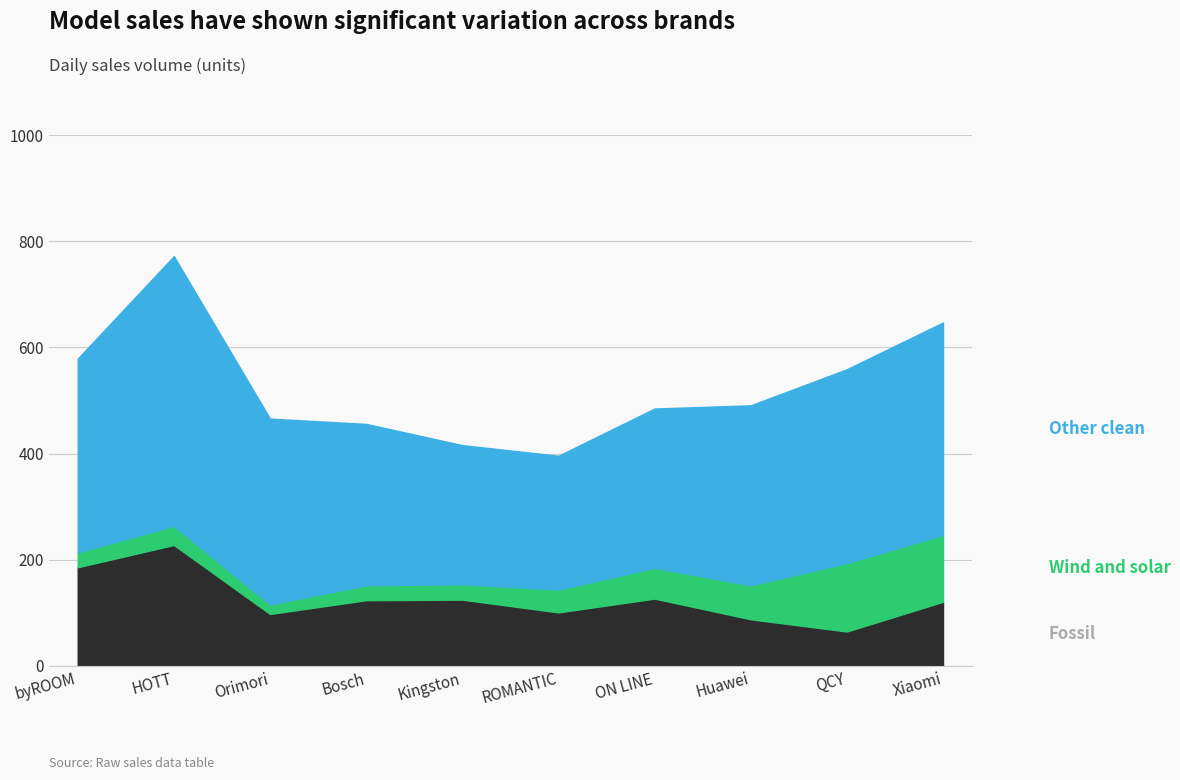

How many distinct data groups are displayed?

3